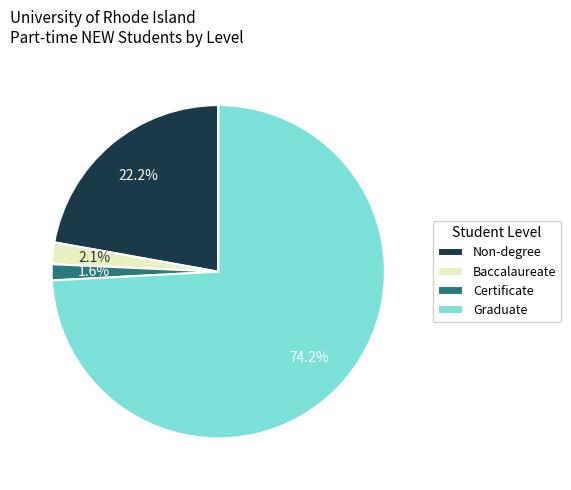

Rank the categories by value from highest to lowest.

Graduate, Non-degree, Baccalaureate, Certificate